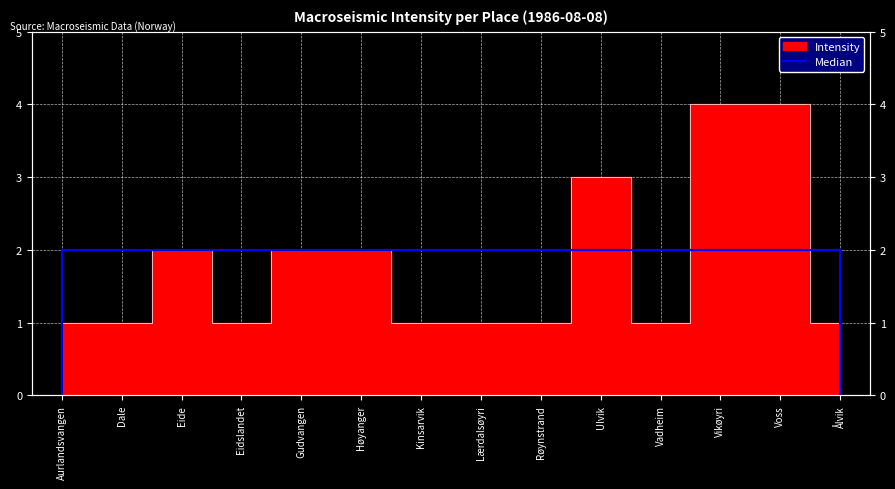

List the labels in order of value, largest first.

Vikøyri, Voss, Ulvik, Eide, Gudvangen, Høyanger, Aurlandsvangen, Dale, Eidslandet, Kinsarvik, Lærdalsøyri, Røynstrand, Vadheim, Ålvik